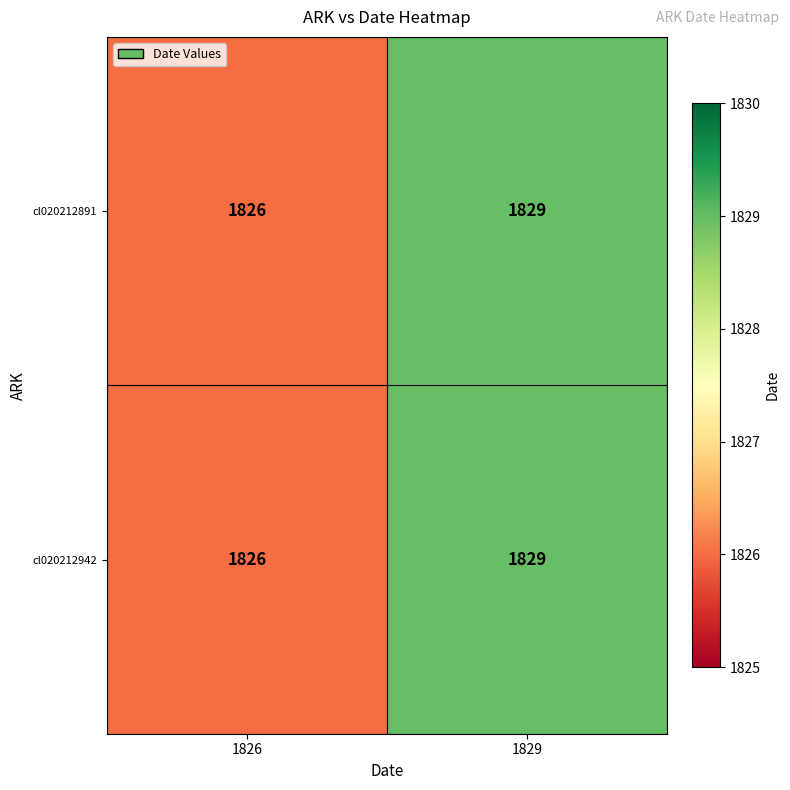

What is the sum of all cl020212942 values?

3655